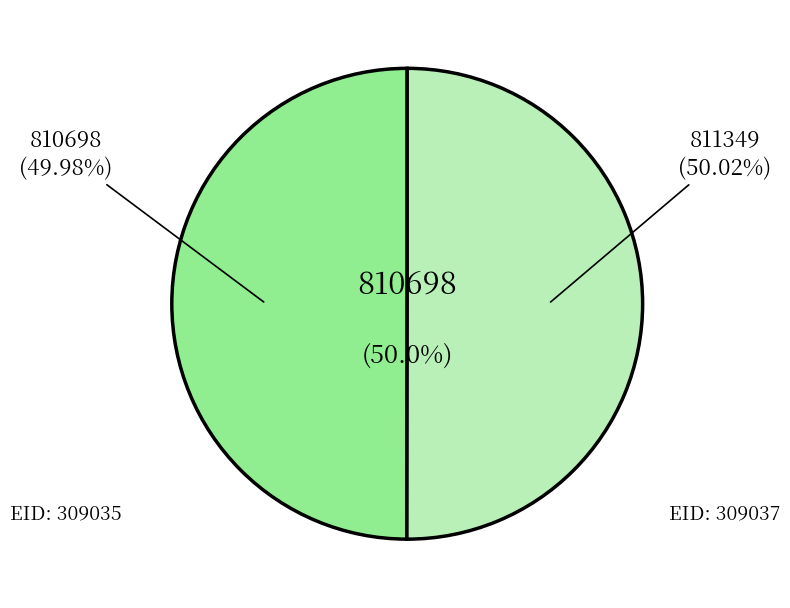

Do 309035 and 309037 together represent more than half of the pie?

Yes